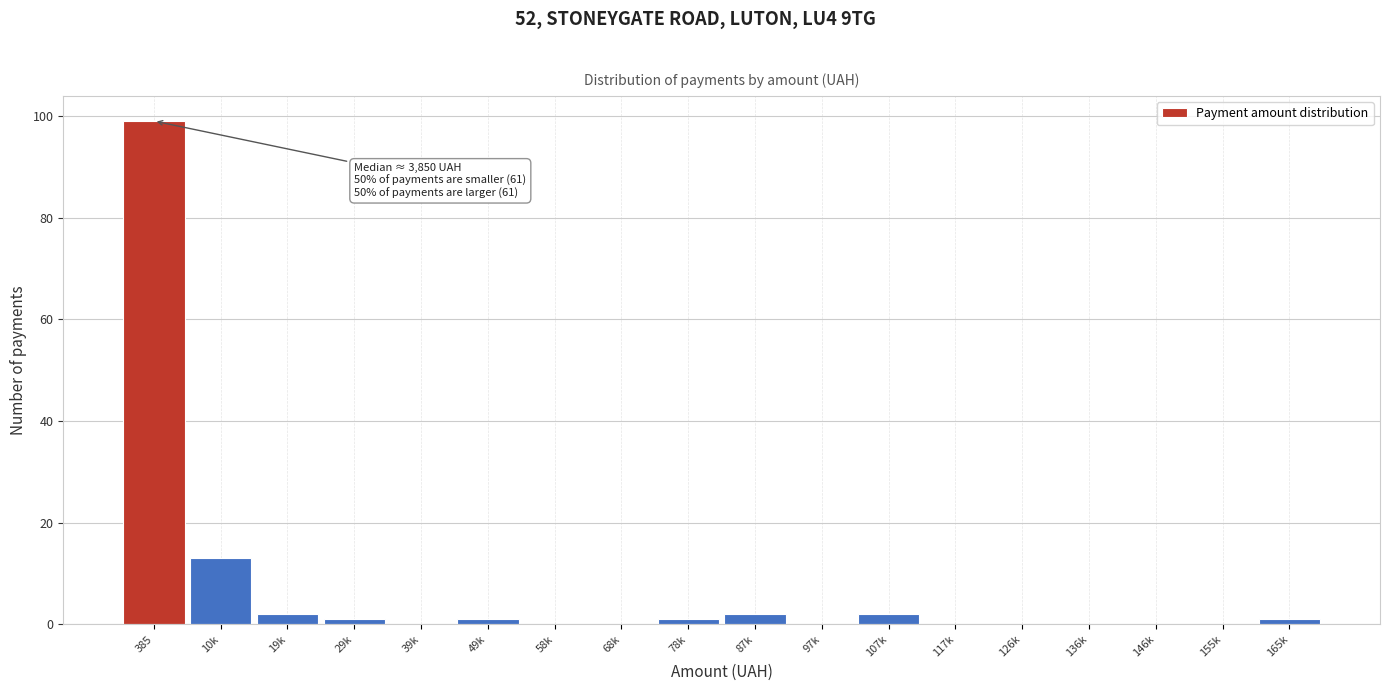

Reading left to right, what are all the values shown in this chart?

385=99	10k=13	19k=2	29k=1	39k=0	49k=1	58k=0	68k=0	78k=1	87k=2	97k=0	107k=2	117k=0	126k=0	136k=0	146k=0	155k=0	165k=1